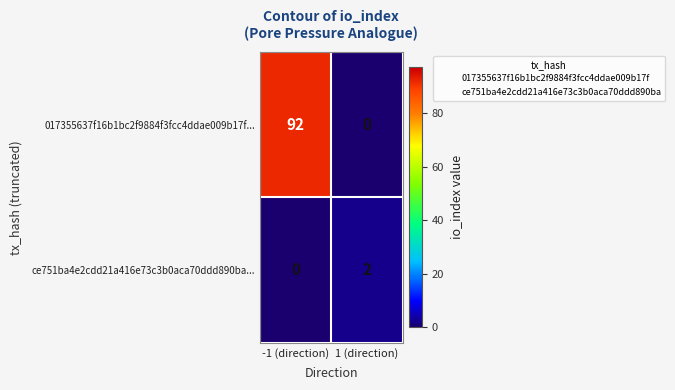

Reading left to right, extract all data points from this chart.

017355637f16b1bc2f9884f3fcc4ddae009b17f...: 92	0
ce751ba4e2cdd21a416e73c3b0aca70ddd890ba...: 0	2